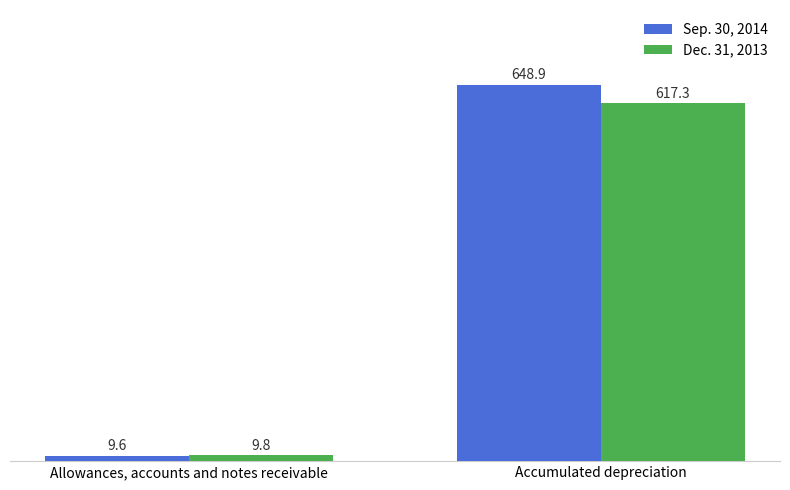

What is the sum of all Sep. 30, 2014 values?

658.5